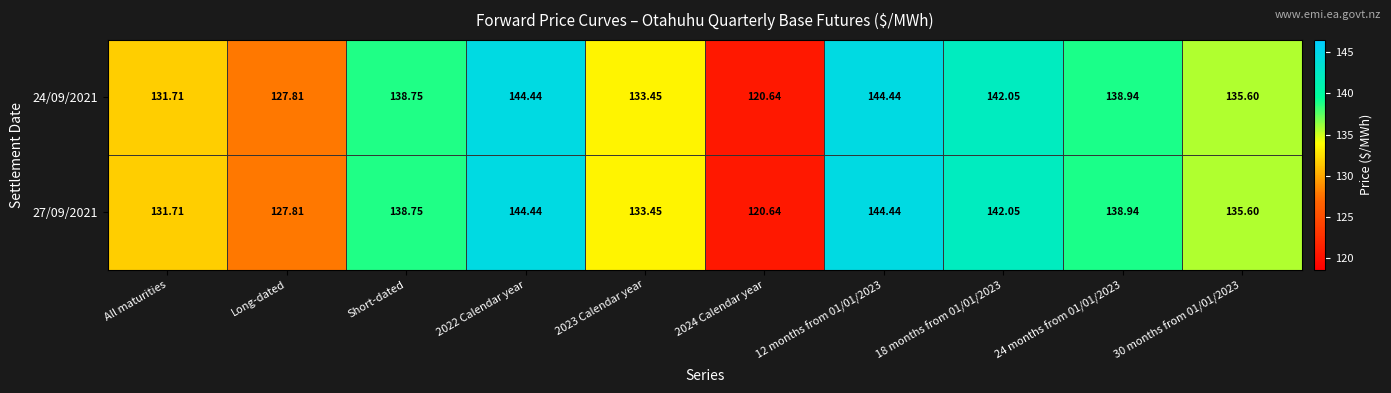

At which label does 27/09/2021 first exceed 138?

Short-dated